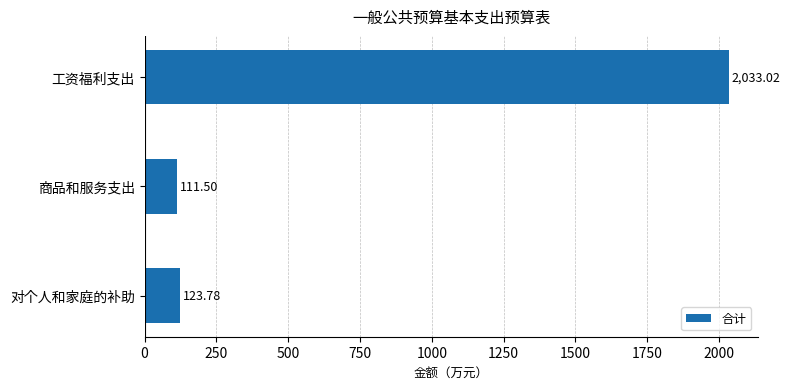

What is the difference between the maximum and minimum values?

1921.5